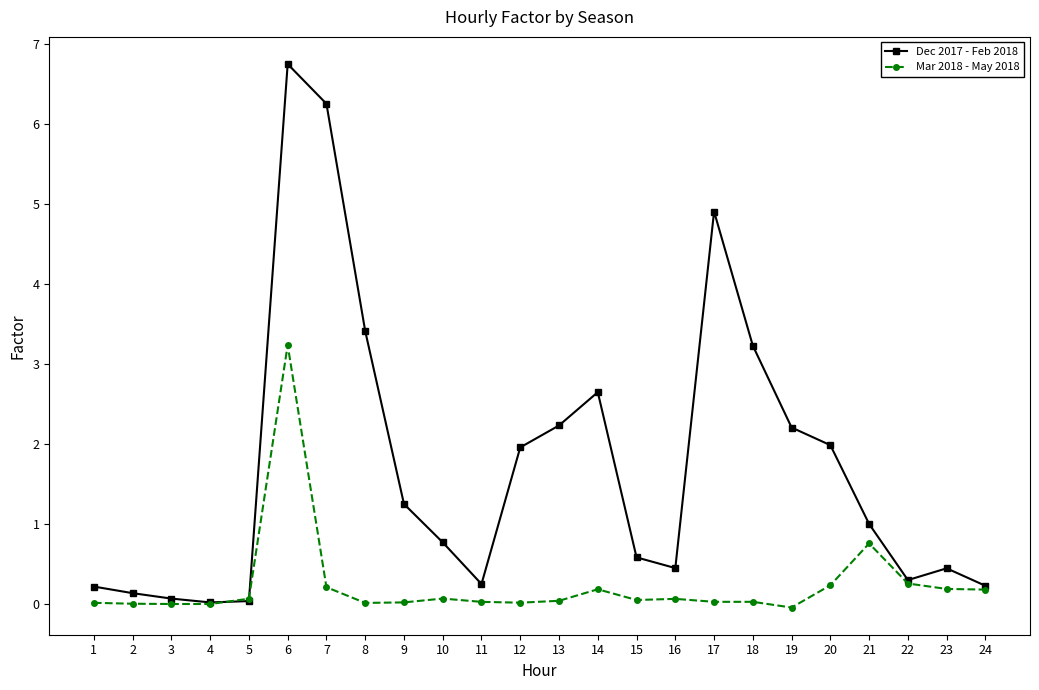

List the series in order of their peak value, highest first.

Dec 2017 - Feb 2018, Mar 2018 - May 2018